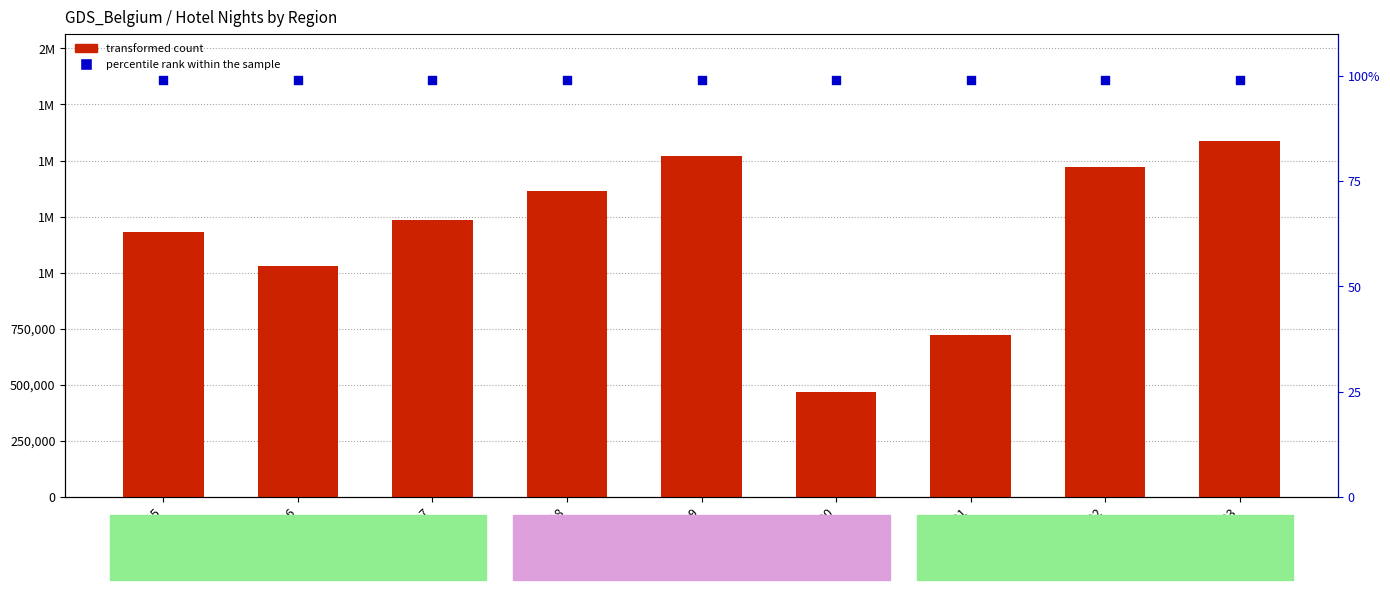

At how many categories does at least one series exceed 1193740?

5